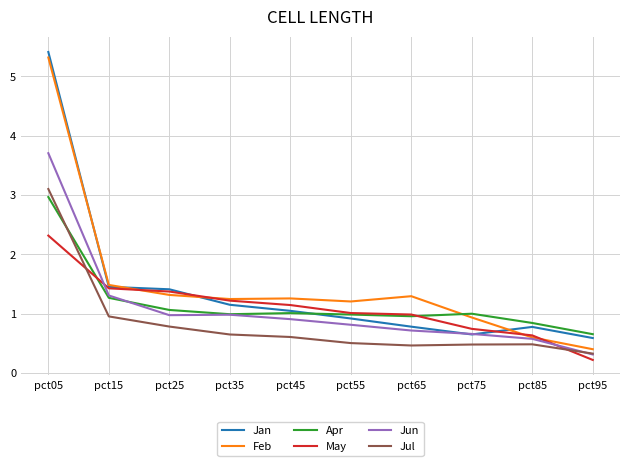

Which series has the largest range (max minus min)?

Feb